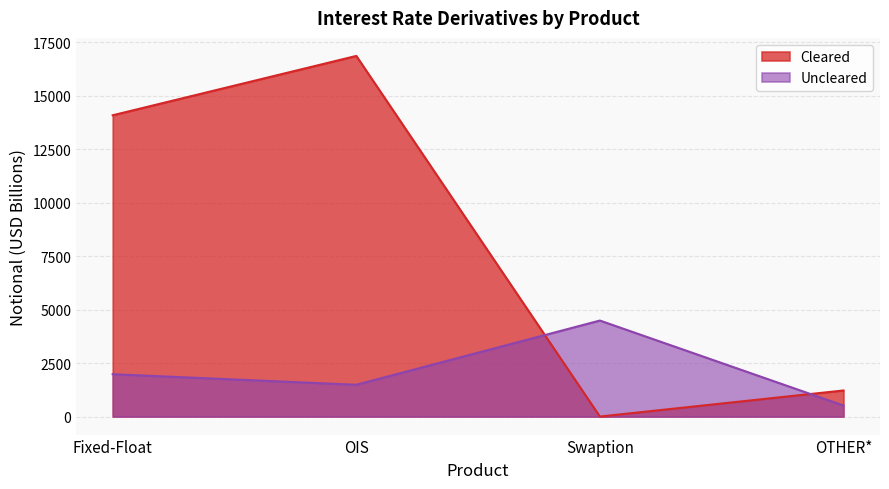

Is it true that Uncleared equals 516 at OTHER*?

True